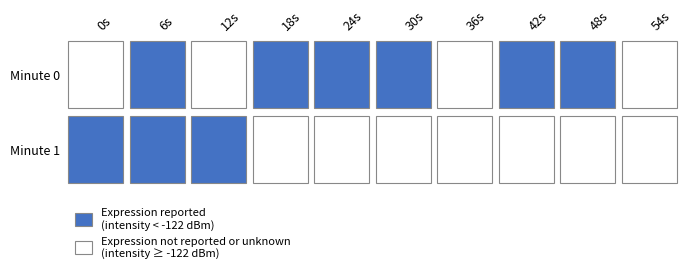

Rank the categories by 1 value from lowest to highest.

0, 12, 18, 48, 24, 6, 36, 30, 54, 42